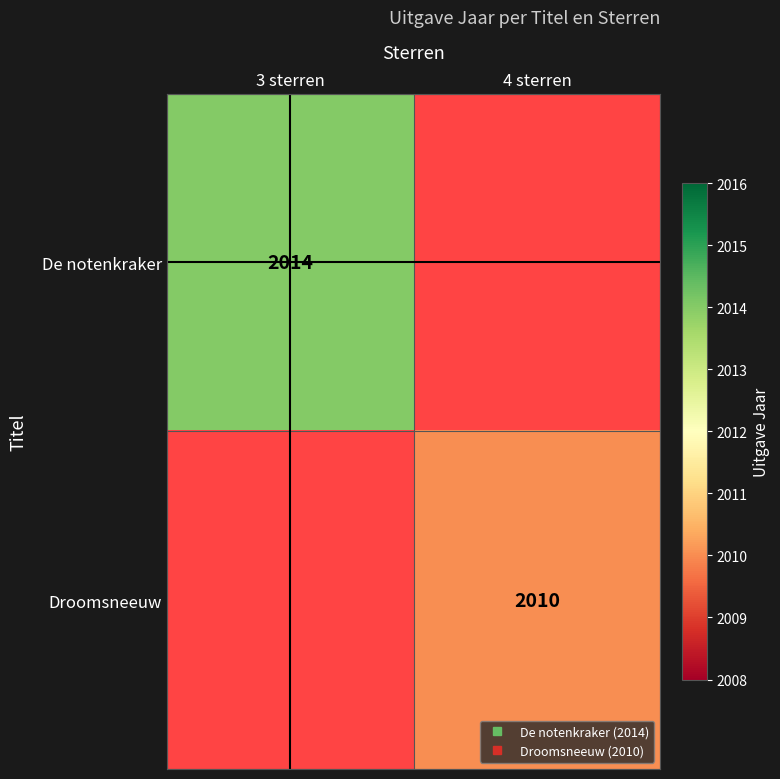

What is the smallest value displayed?

2010.0